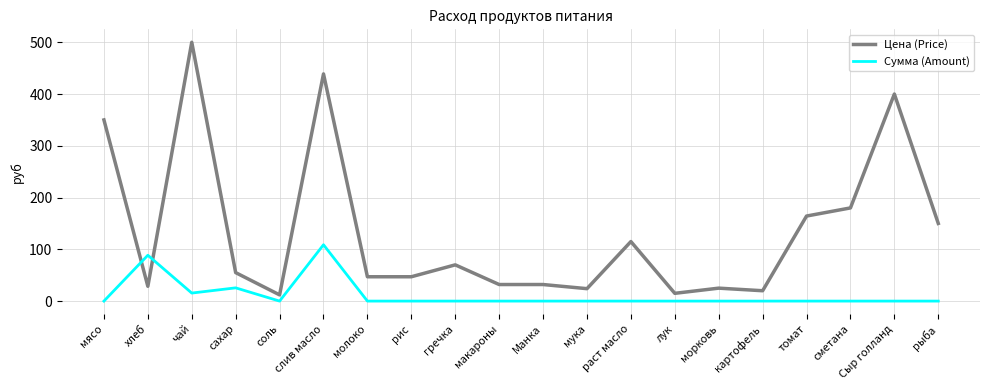

What is the difference between the maximum and minimum values in the Сумма (Amount) series?

108.8